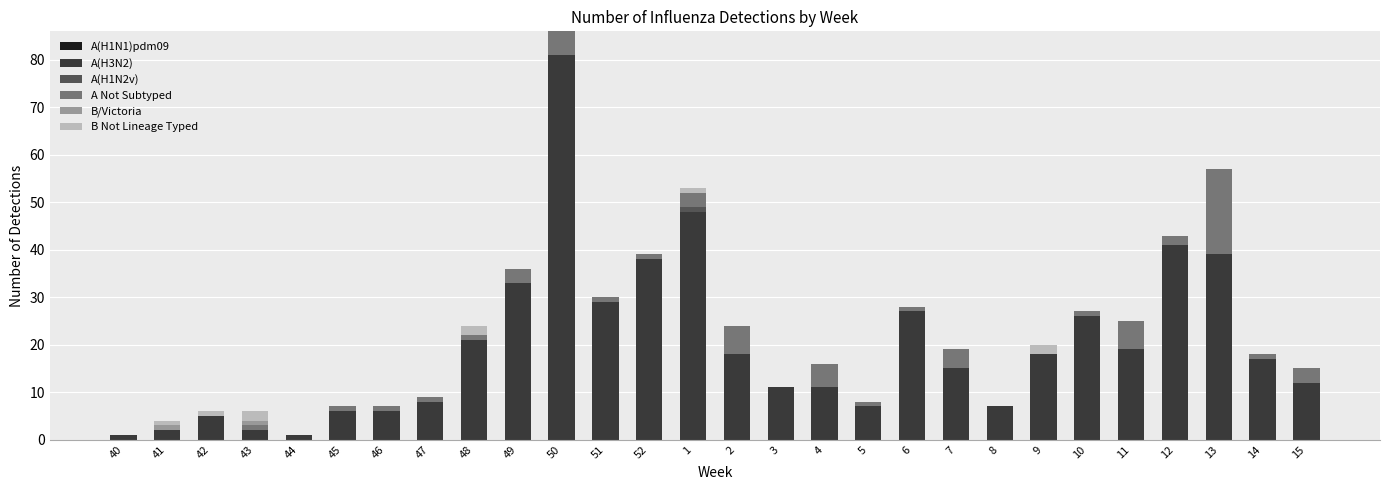

At which category is the sum across all series the highest?

50